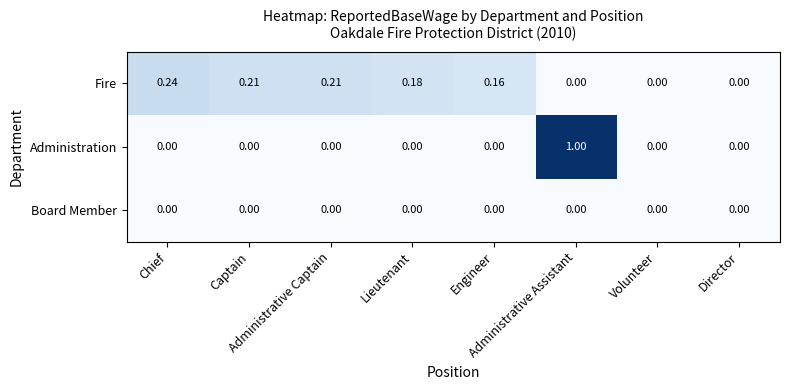

How many series are shown in this chart?

3